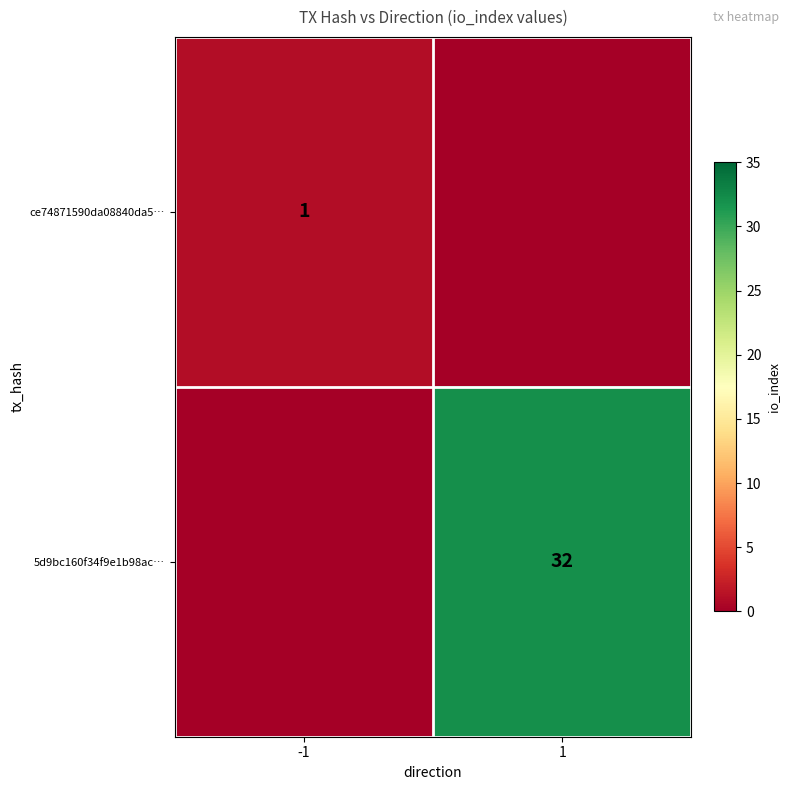

True or false: 5d9bc160f34f9e1b98ac… has a value of 56 at 1.

False